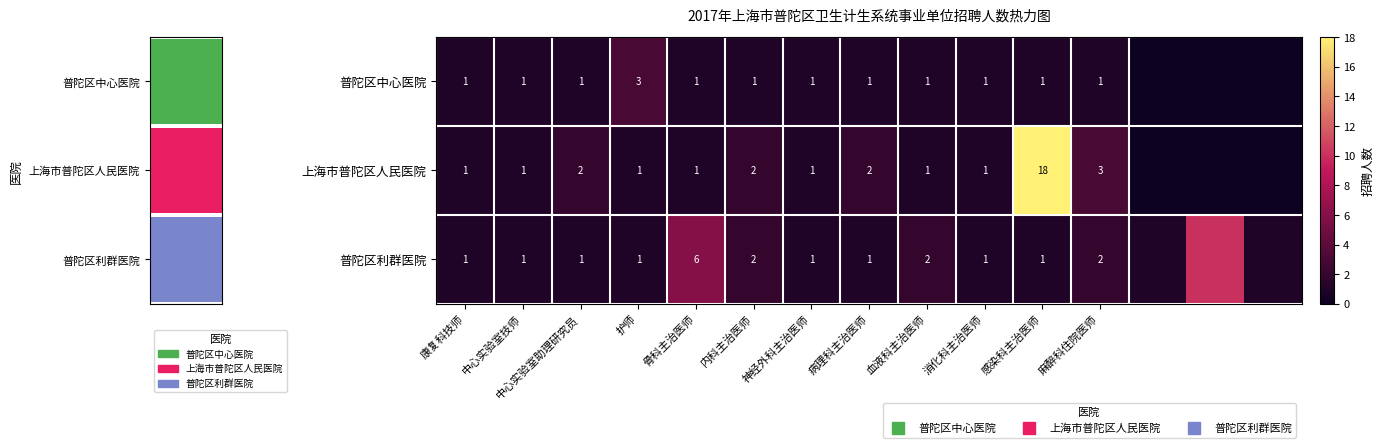

The value of 普陀区利群医院 at 病理科主治医师 is 1. True or false?

False